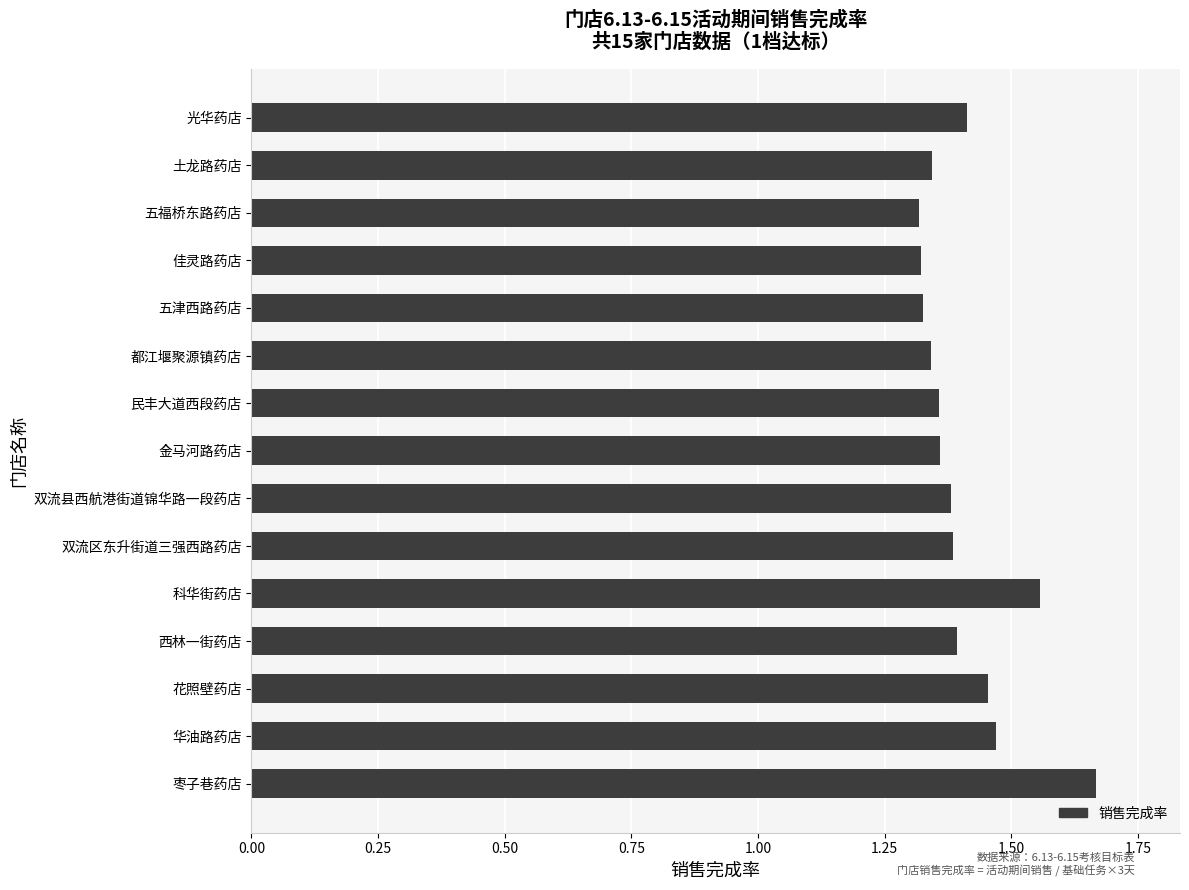

How many values are between 1 and 2?

15